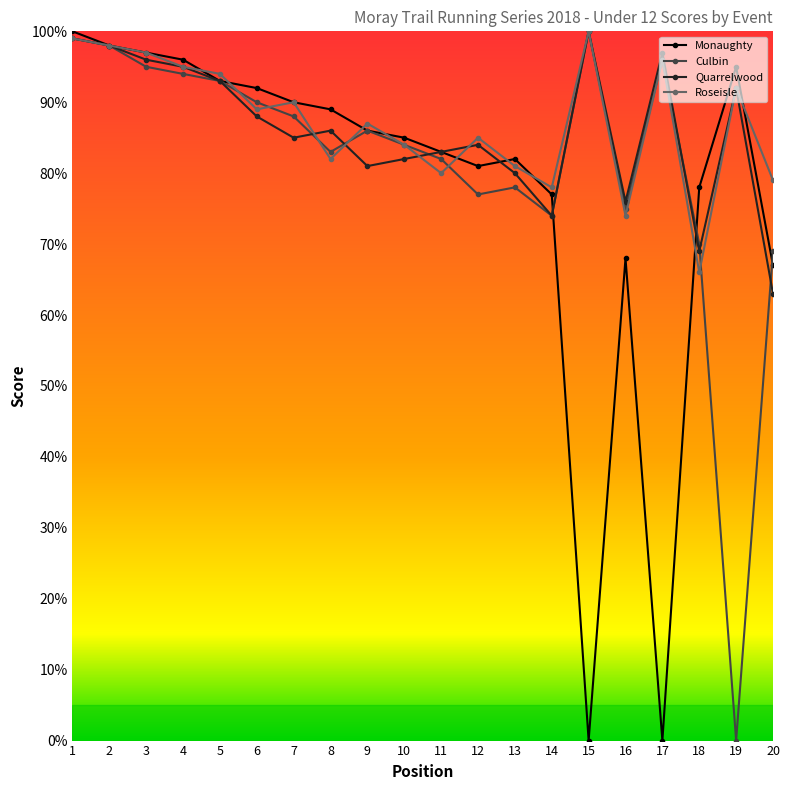

How many lines are shown in the chart?

4